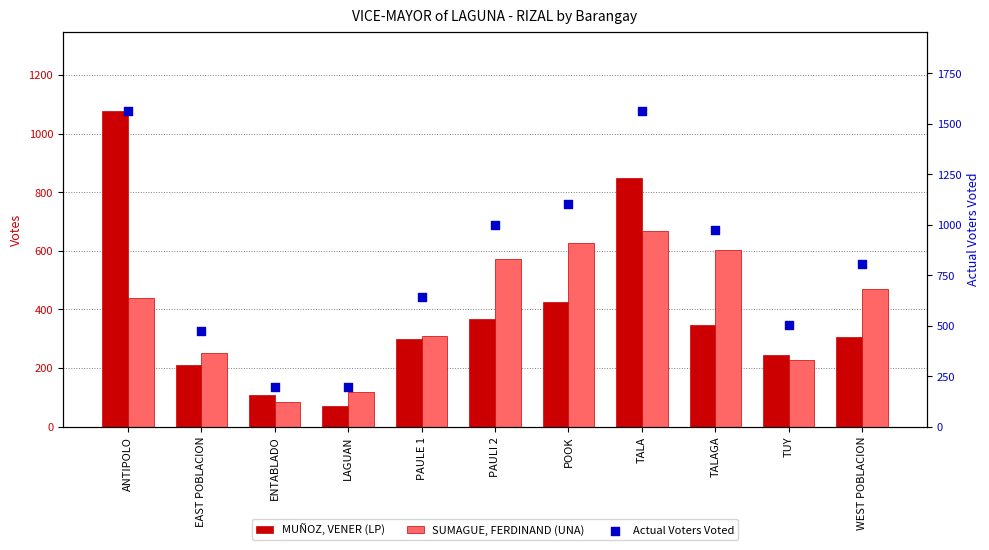

Is the value of SUMAGUE, FERDINAND (UNA) at EAST POBLACION greater than the value of MUÑOZ, VENER (LP) at POOK?

No